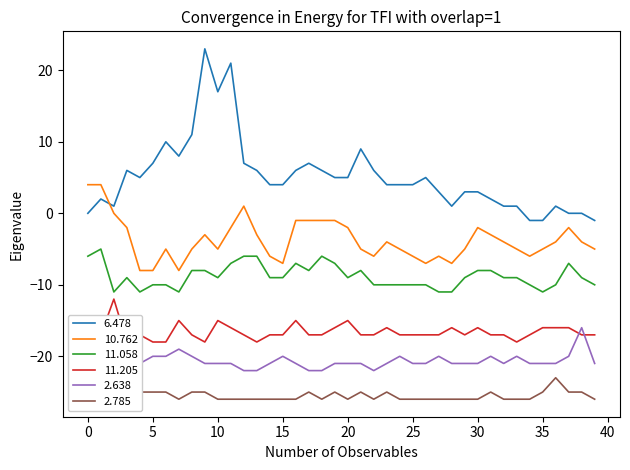

What is the label of the 39th point from the left?

38